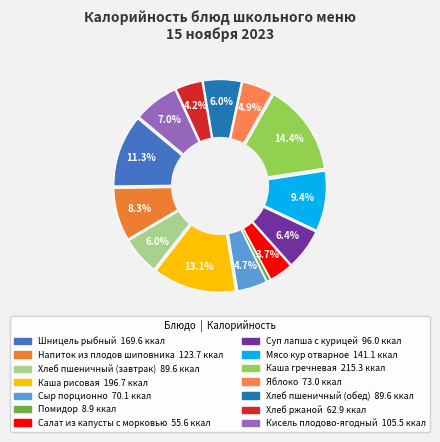

Is there any slice that represents more than half of the pie?

No